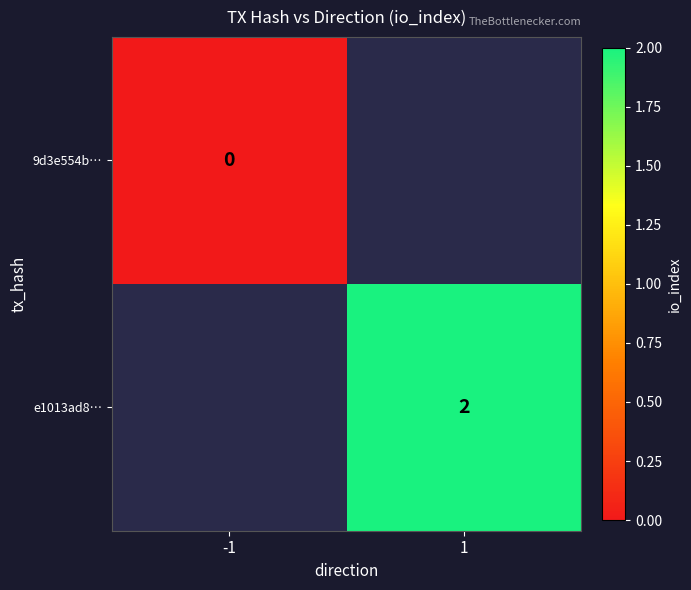

The value of e1013ad8… at 1 is 2. True or false?

True